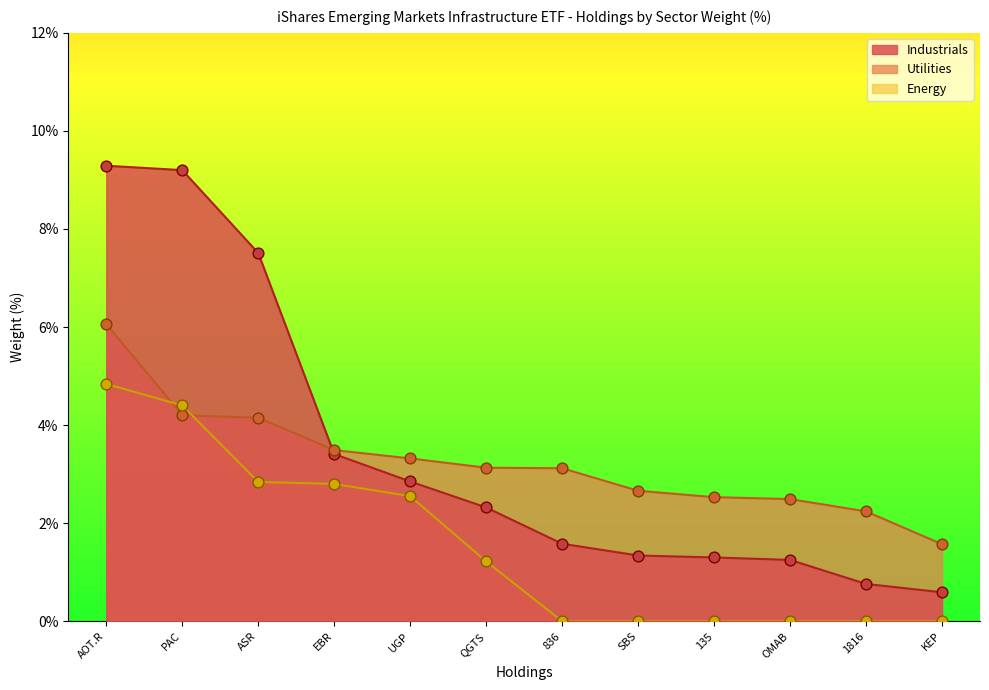

Which series has the largest Y range (max minus min)?

Industrials